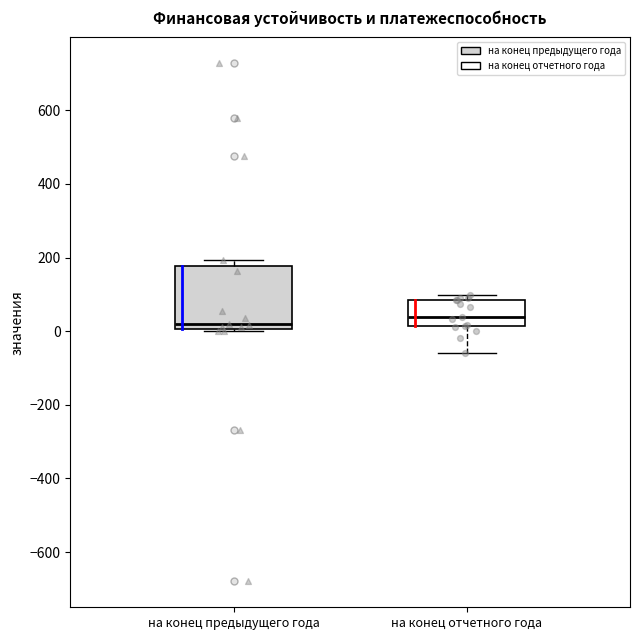

Reading left to right, read every box against the y-axis: the position of its median line, the range the box covers, and the ends of its whiskers. The values are not printed on the chart, so give them approximately, as read against the axis.

на конец предыдущего года: median 20, box 0 to 180, whiskers 0 (just below the box's lower edge) to 200
на конец отчетного года: median 40, box 20 to 80, whiskers -60 to 100